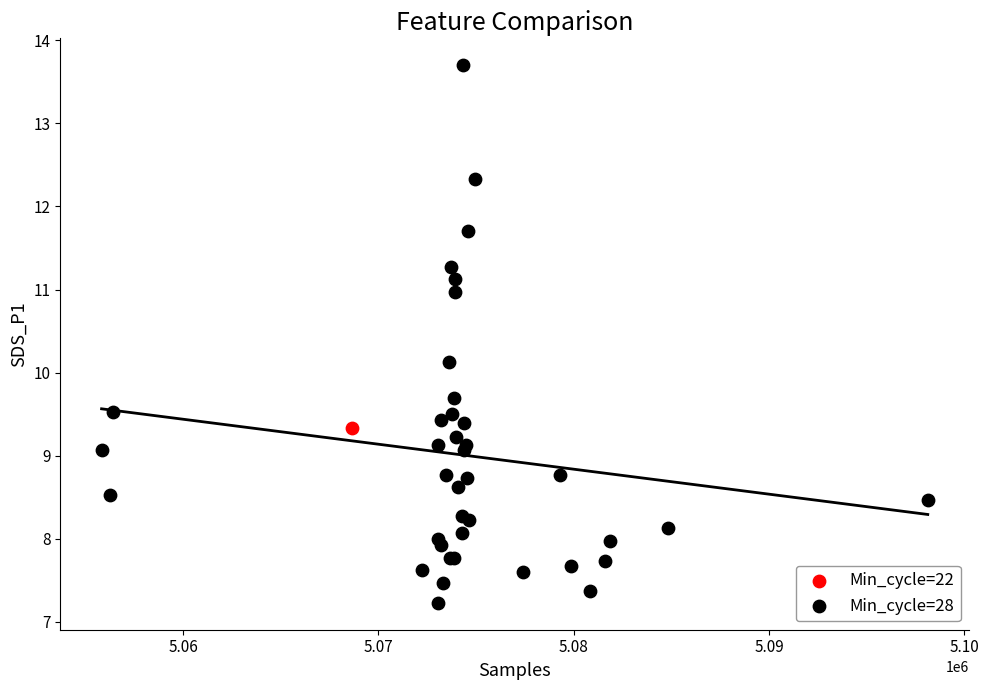

What are all the series names shown in the legend?

Min_cycle=22, Min_cycle=28